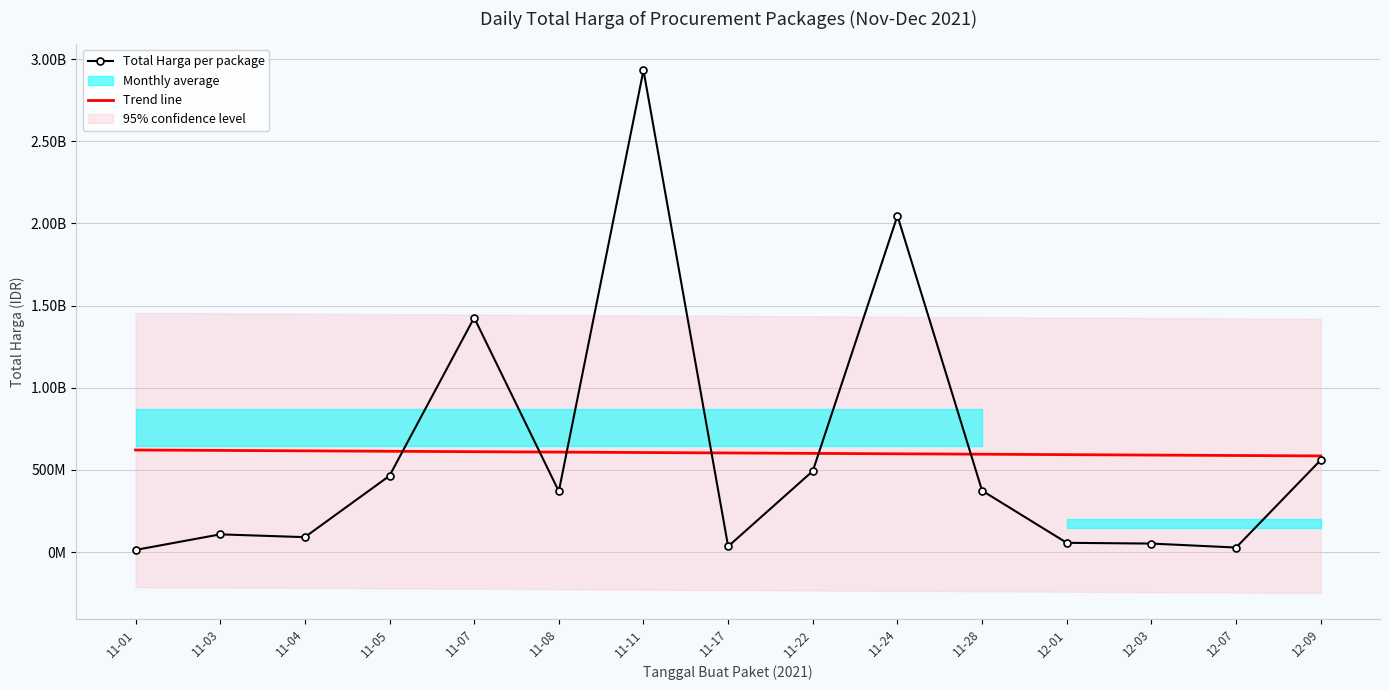

What is the sum of all Total Harga per package values?

9044222385.0